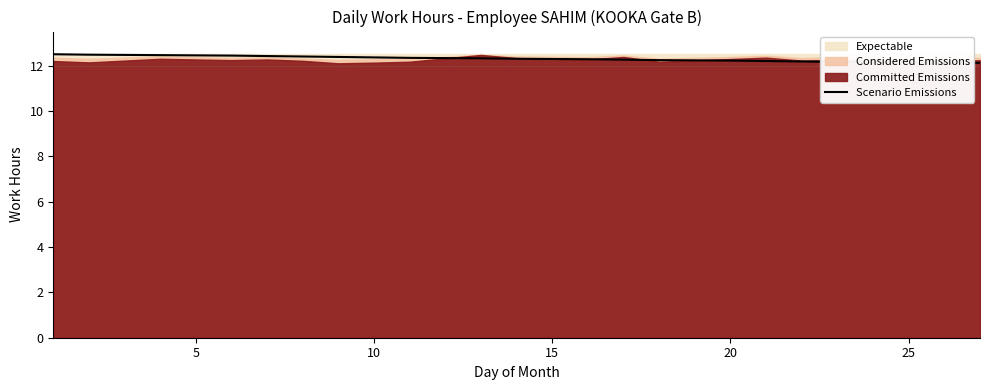

True or false: Scenario Emissions has a value of 20.9 at 20.

False